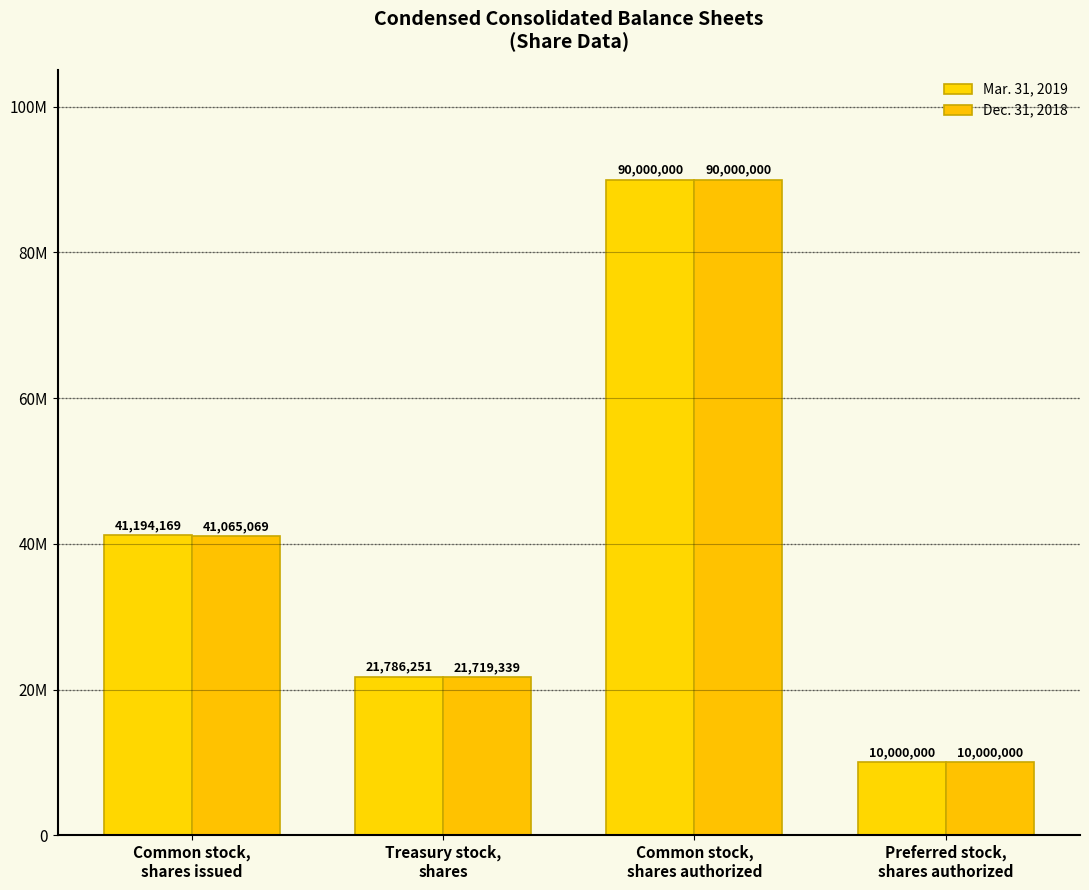

Between Common stock,
shares issued and Preferred stock,
shares authorized, which series saw the biggest shift?

Mar. 31, 2019